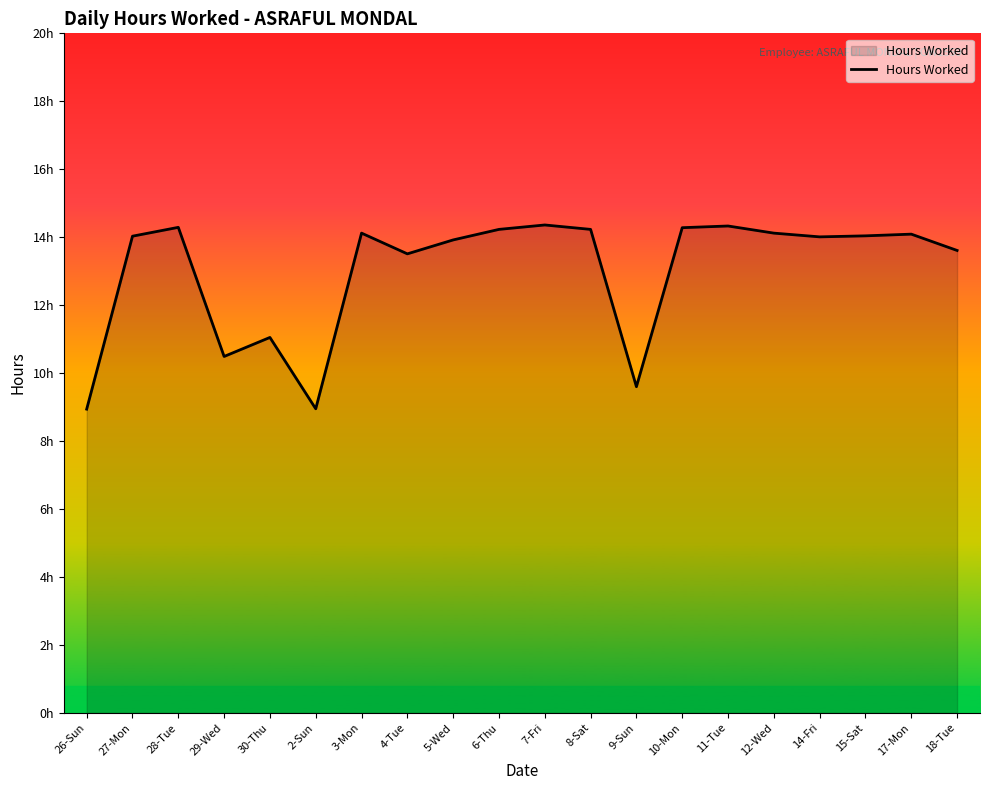

Reading left to right, what are all the values shown in this chart?

8.9	14.0	14.3	10.5	11.1	8.9	14.1	13.5	13.9	14.2	14.4	14.2	9.6	14.3	14.3	14.1	14.0	14.0	14.1	13.6